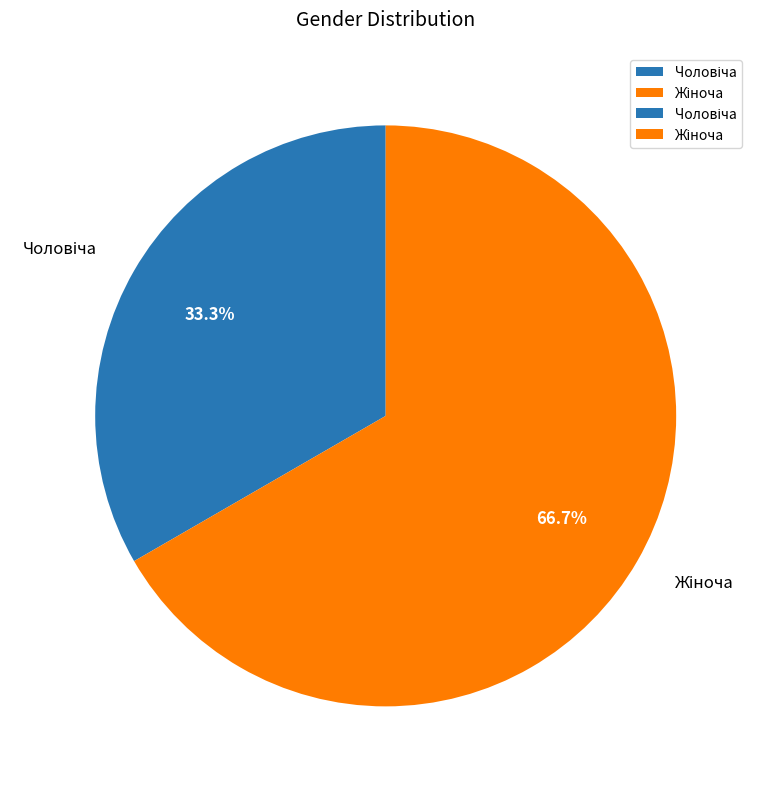

Does any single category account for the majority?

Yes